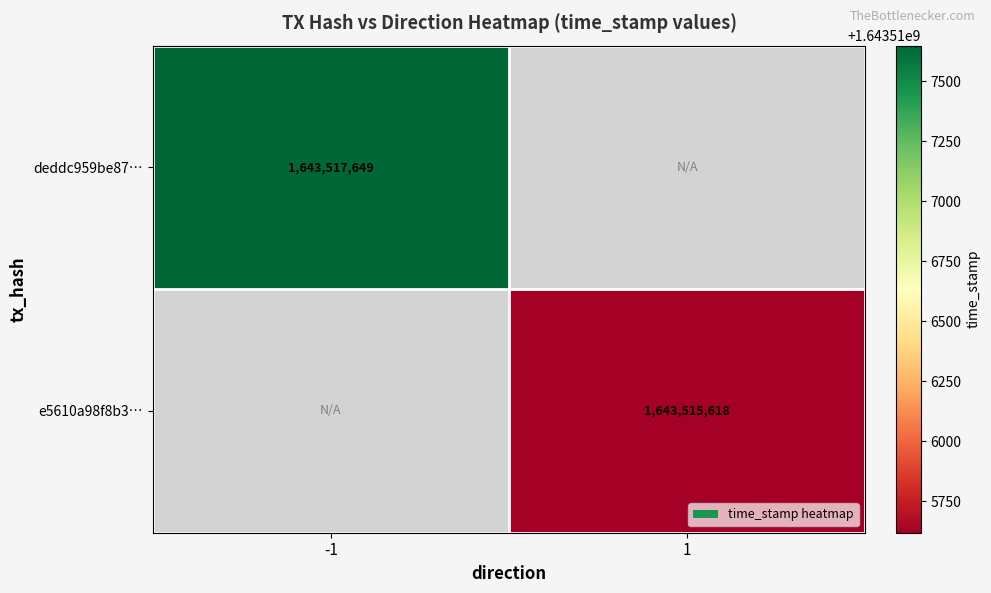

The value of deddc959be87… at -1 is 2847592681. True or false?

False